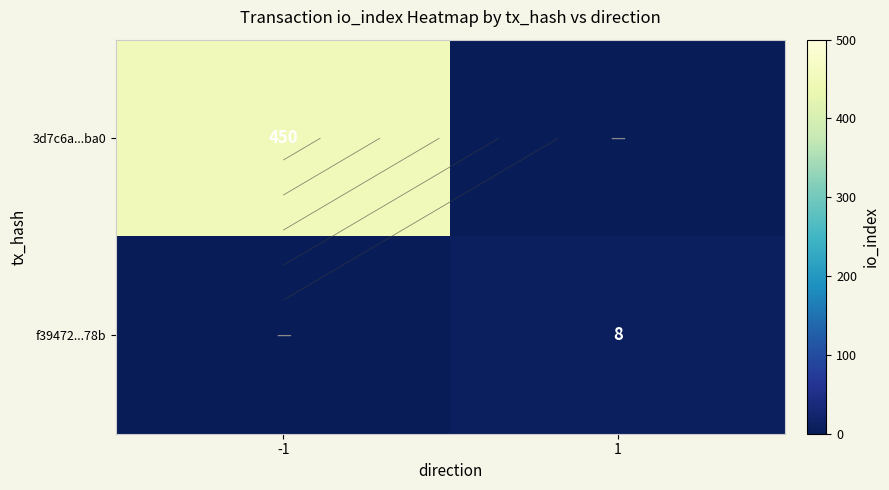

Rank the series by their maximum value, from lowest to highest.

f39472...78b, 3d7c6a...ba0